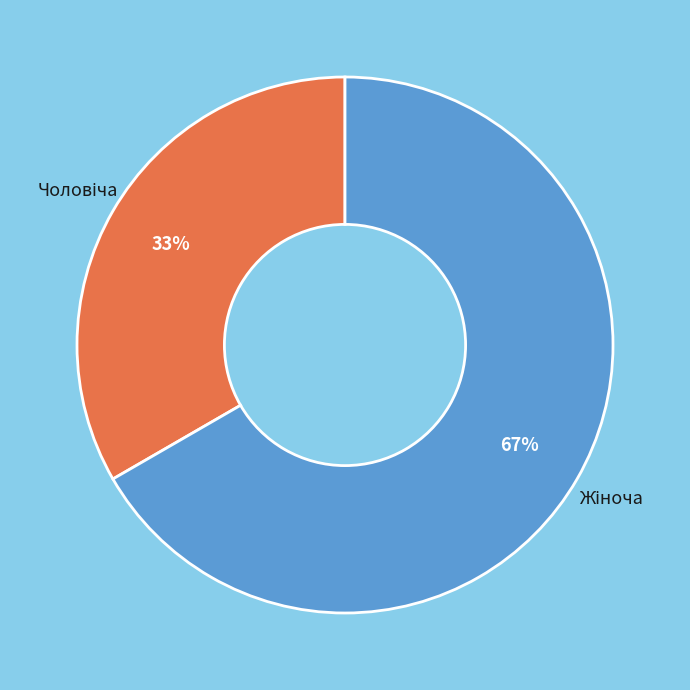

Is there a majority slice in this chart?

Yes